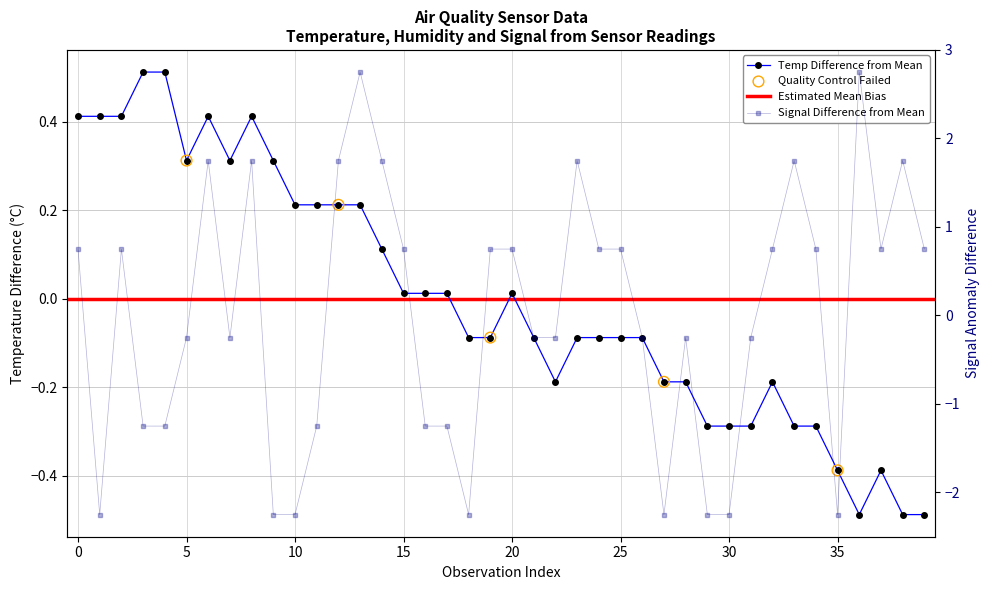

Is the value of Signal at 28 greater than the value of Temp at 26?

No